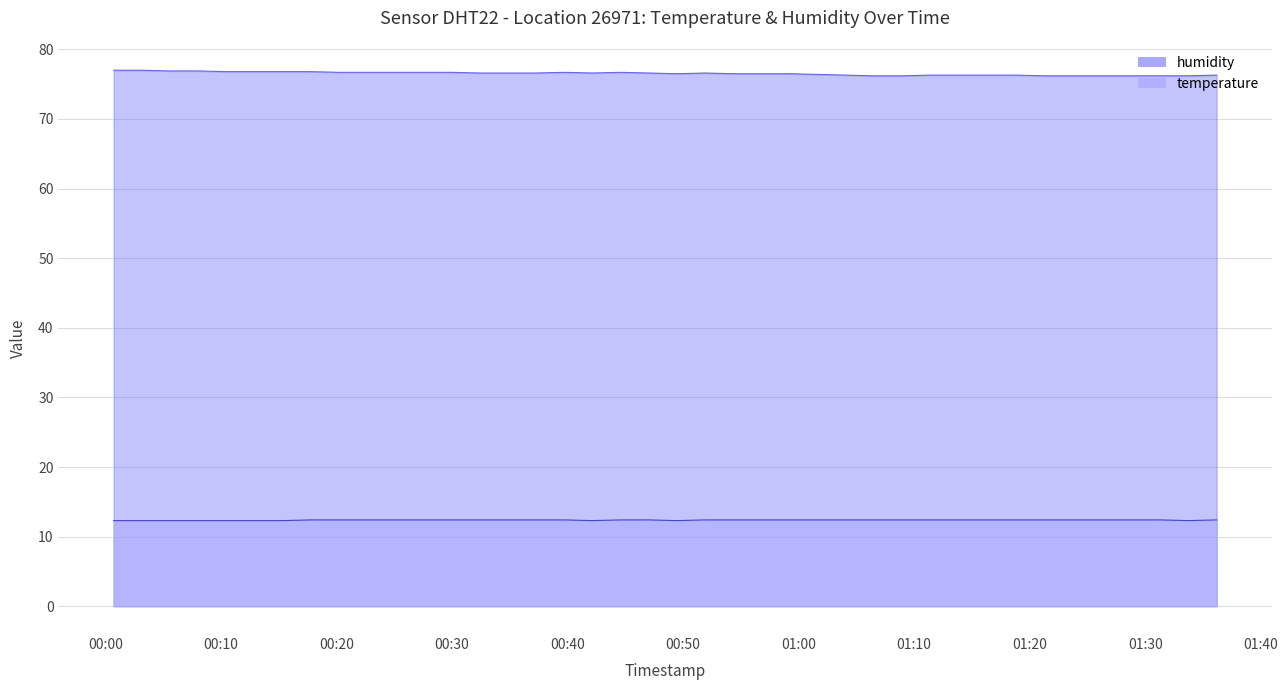

Which series has the largest total across all categories?

humidity